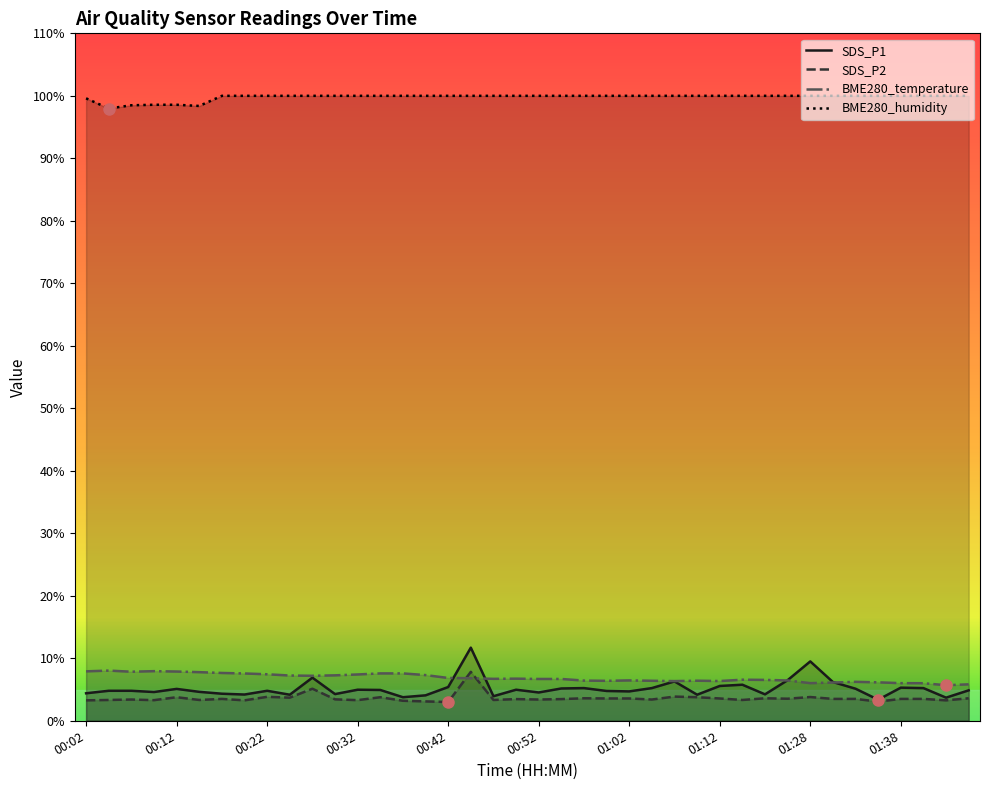

How many lines are shown in the chart?

4